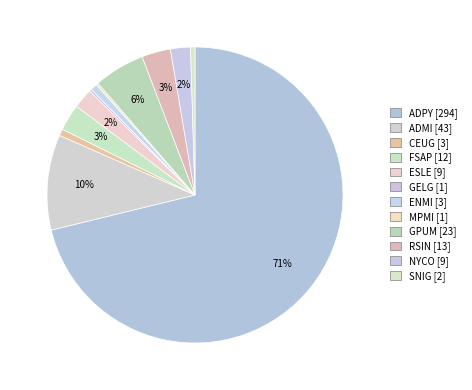

To the nearest percent, what portion does ADMI represent?

10%